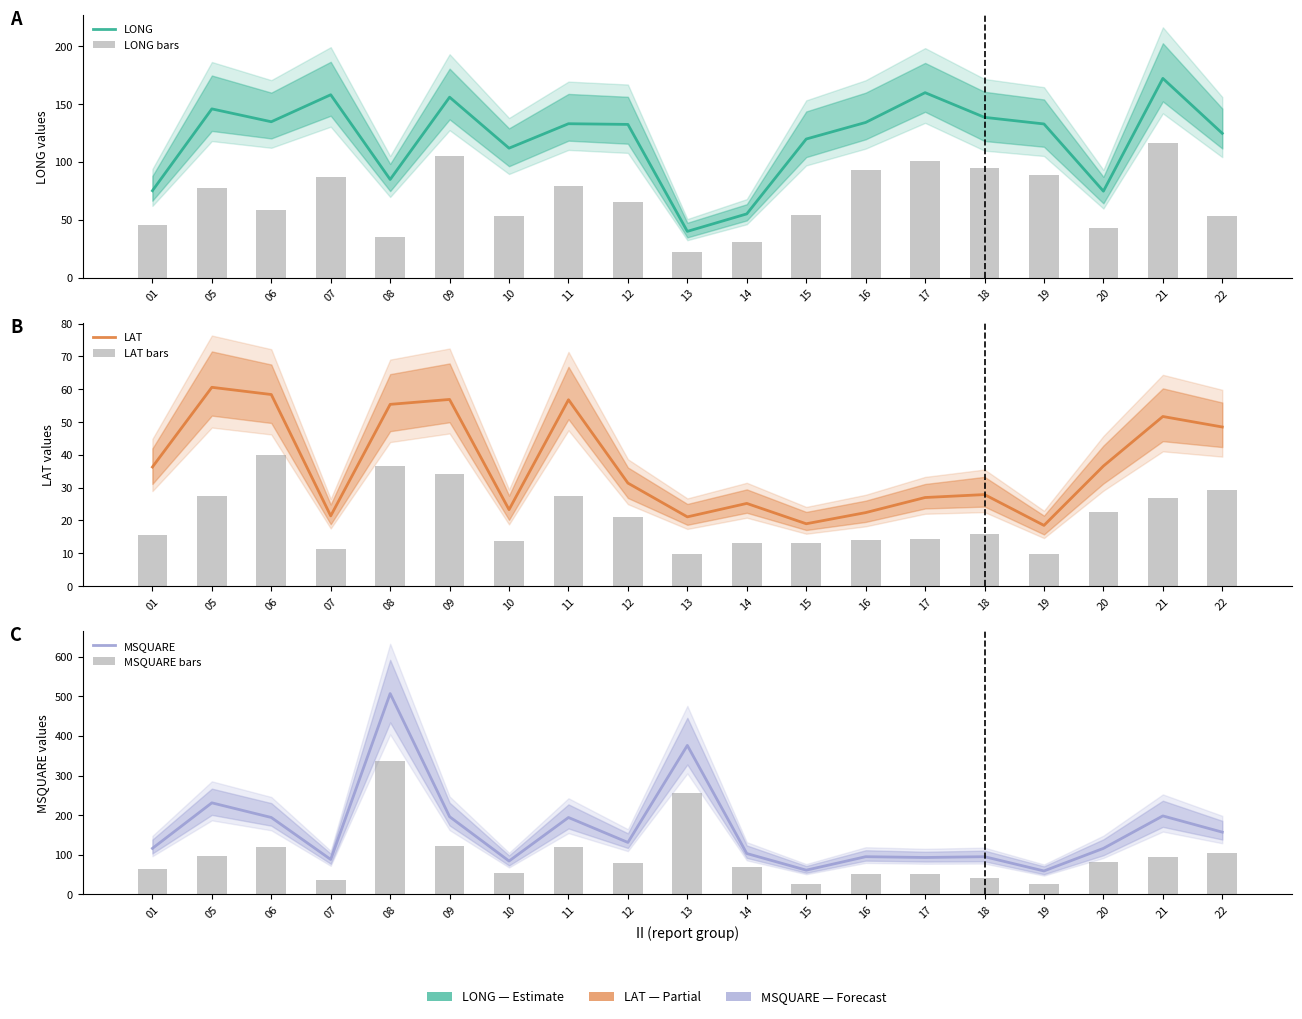

Where is LONG nearest to the value 106?

10